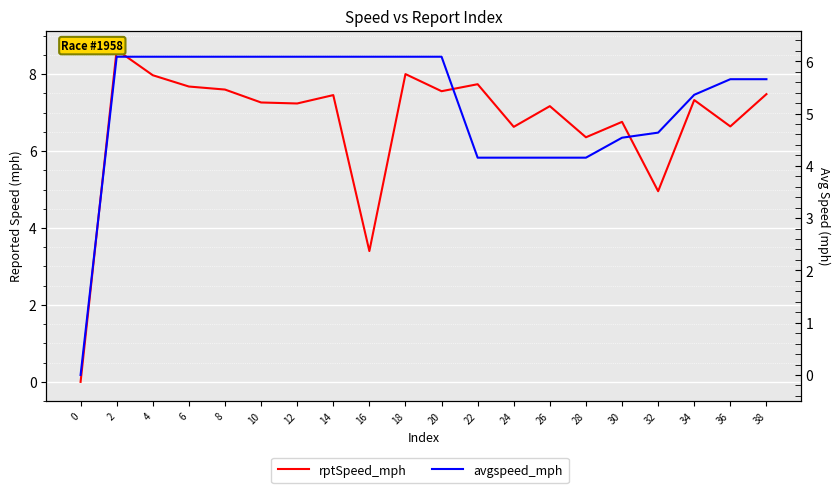

How many data points does each series have?

20